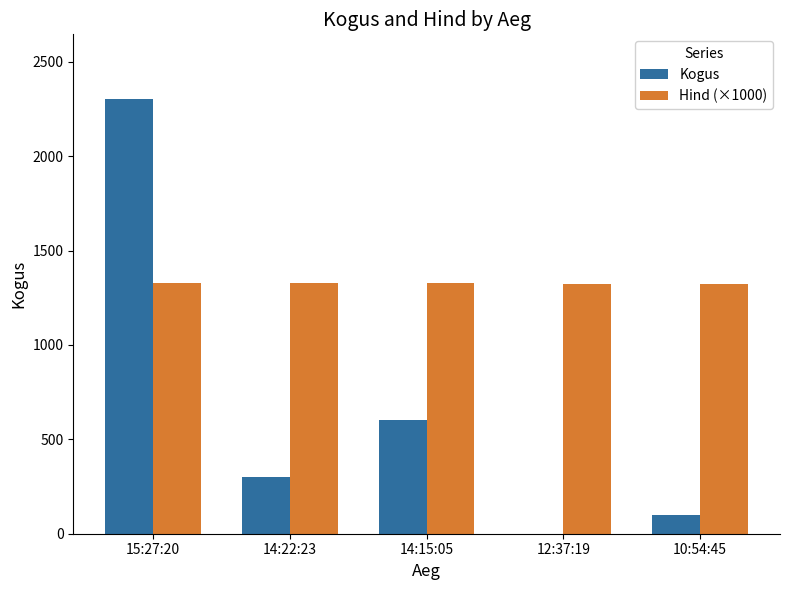

What is the maximum value shown in the chart?

2300